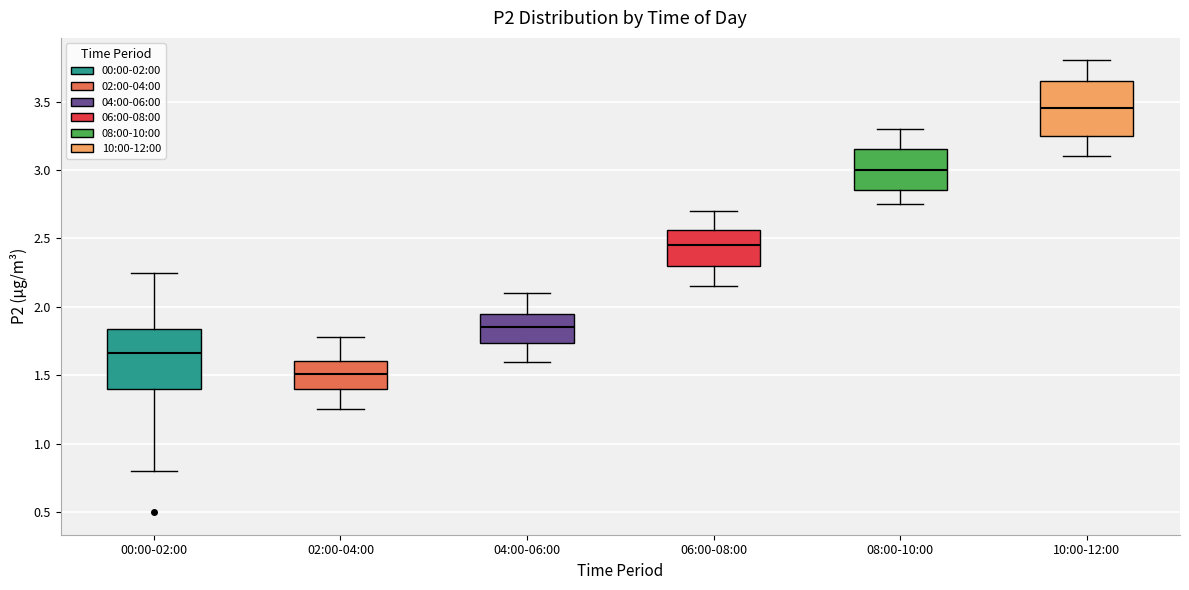

Reading left to right, transcribe this box plot: for each box, give where its median line is, the range the box spans, and where its two whiskers end, as read against the y-axis. The values are not printed on the chart, so give them approximately, as read against the axis.

00:00-02:00: median 1.65, box 1.40 to 1.85, whiskers 0.80 to 2.25
02:00-04:00: median 1.50, box 1.40 to 1.60, whiskers 1.25 to 1.80
04:00-06:00: median 1.85, box 1.75 to 1.95, whiskers 1.60 to 2.10
06:00-08:00: median 2.45, box 2.30 to 2.55, whiskers 2.15 to 2.70
08:00-10:00: median 3.00, box 2.85 to 3.15, whiskers 2.75 to 3.30
10:00-12:00: median 3.45, box 3.25 to 3.65, whiskers 3.10 to 3.80